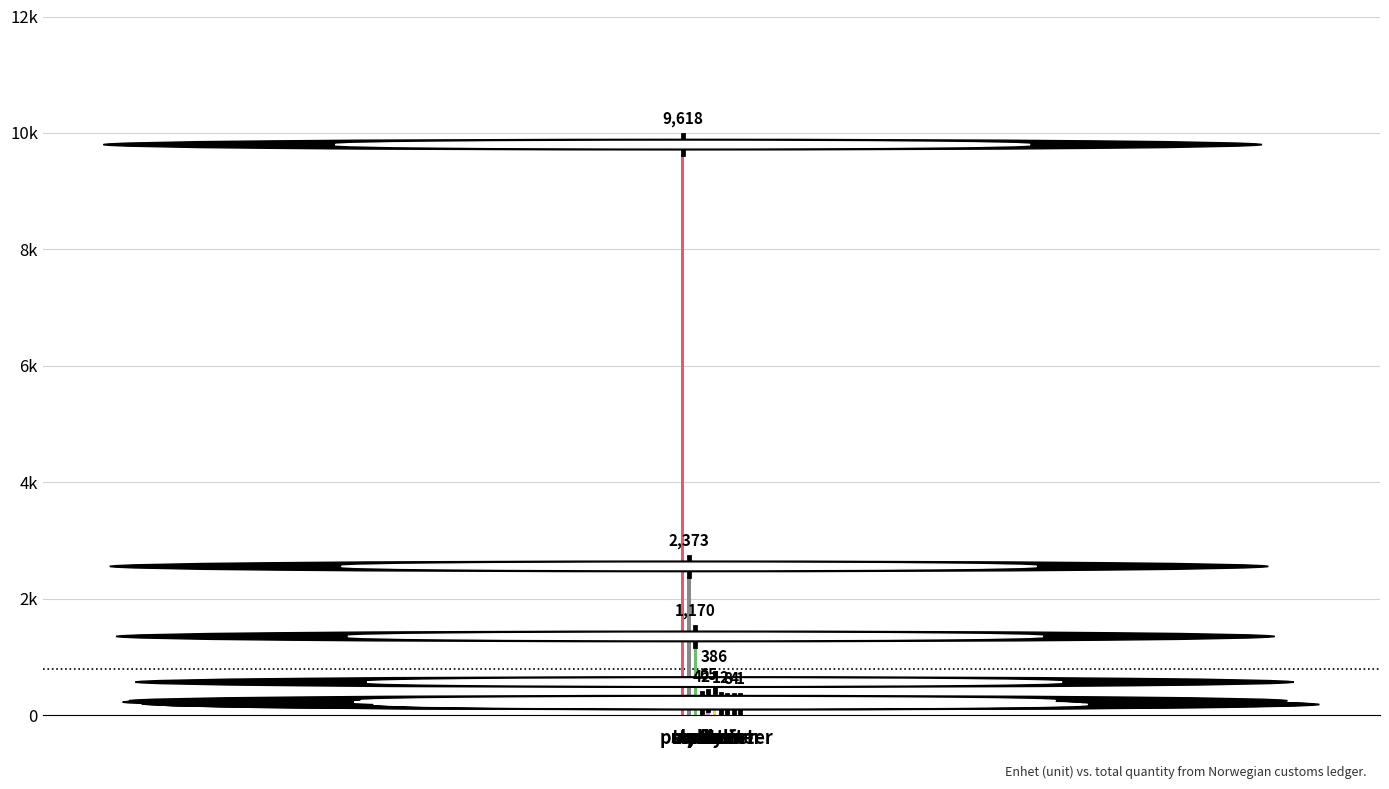

Reading right to left, extract all data points from this chart.

1	4	8	12	386	65	42	1170	2373	9618